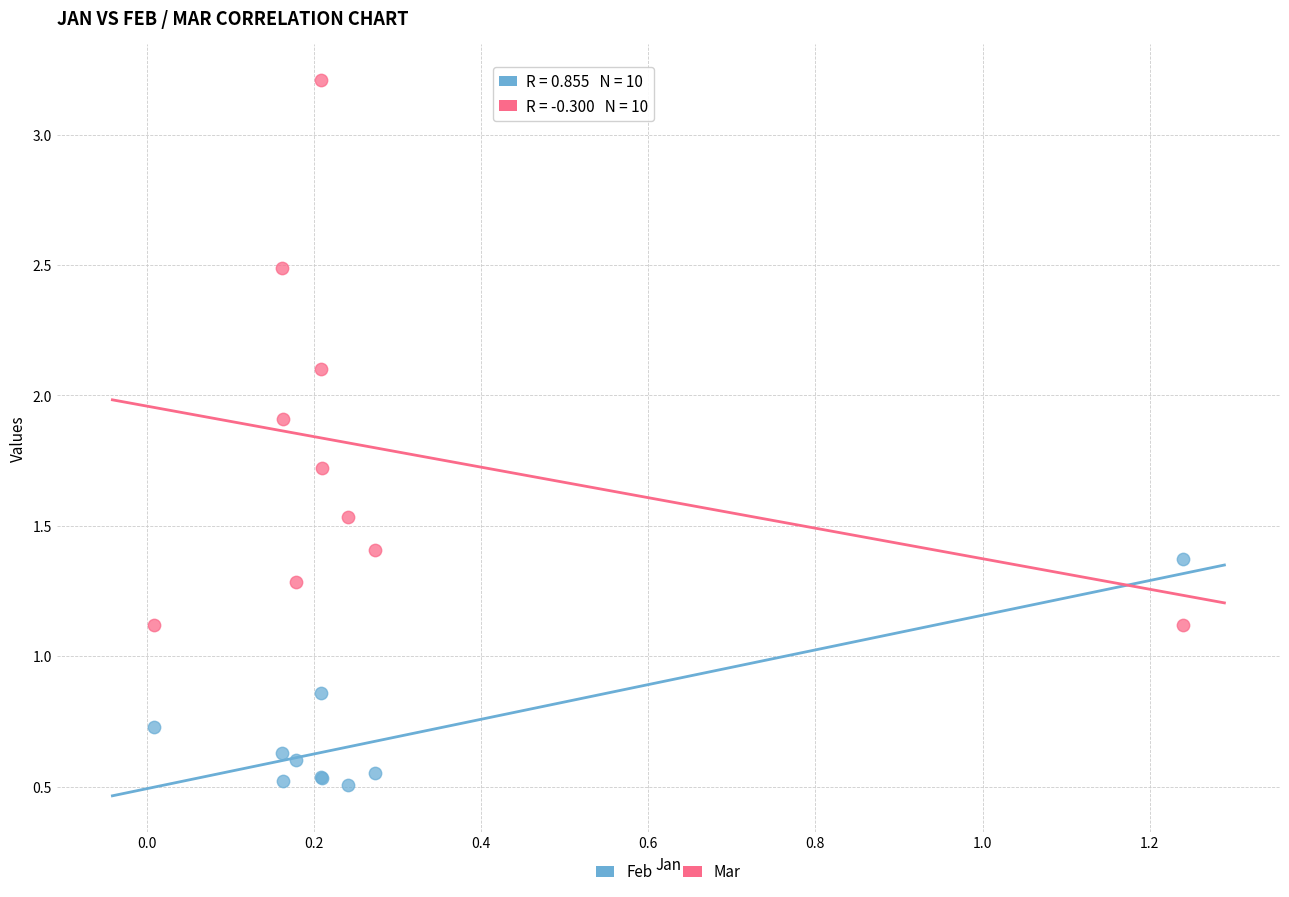

Which series contains the lowest Y value?

Feb